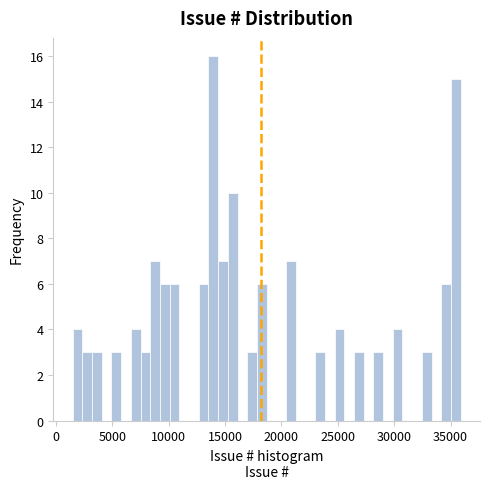

Around what value on the x-axis is the tallest bar? Give the approximate position of its centre, as read against the axis.

14000